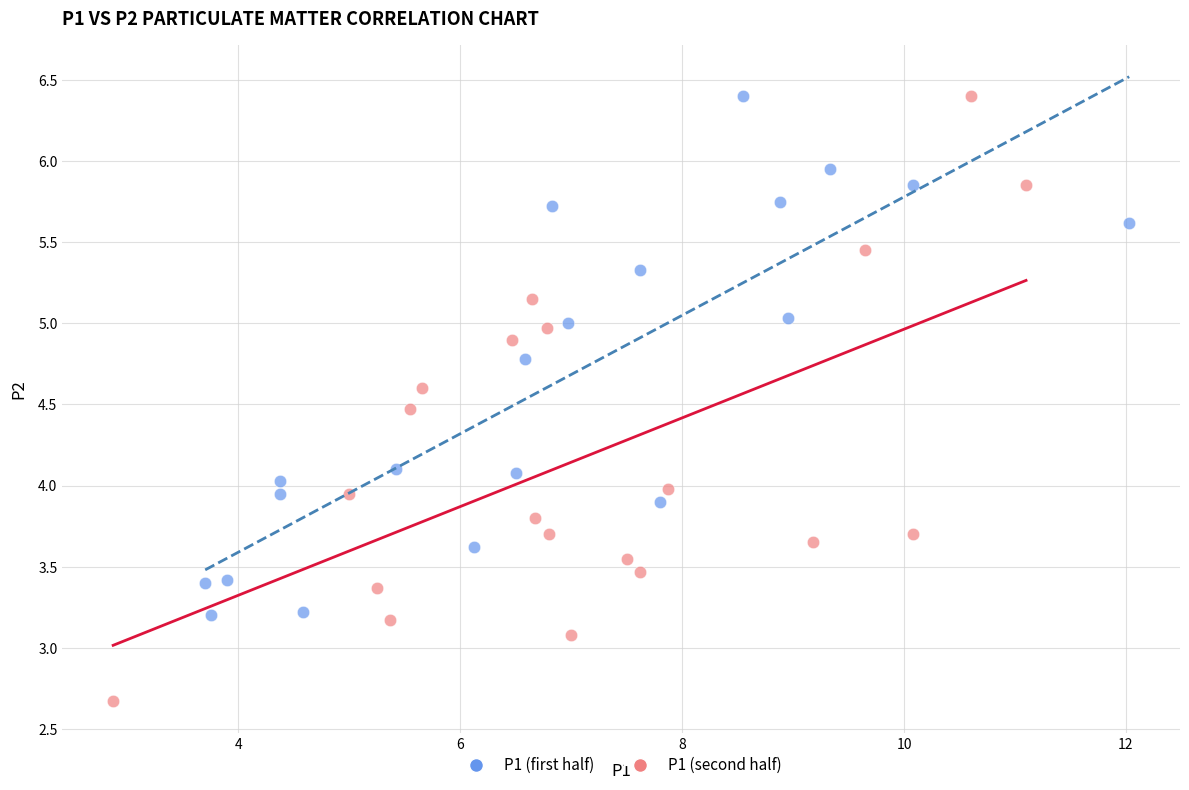

Which series has the largest Y range (max minus min)?

P1 (second half)